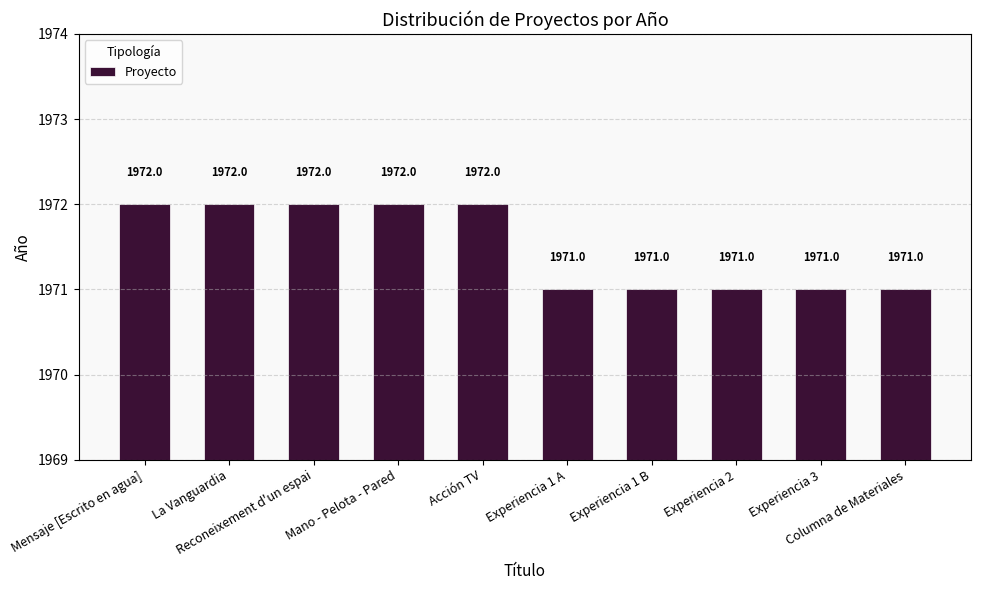

What is the change in value from Mano - Pelota - Pared to Experiencia 2?

-1